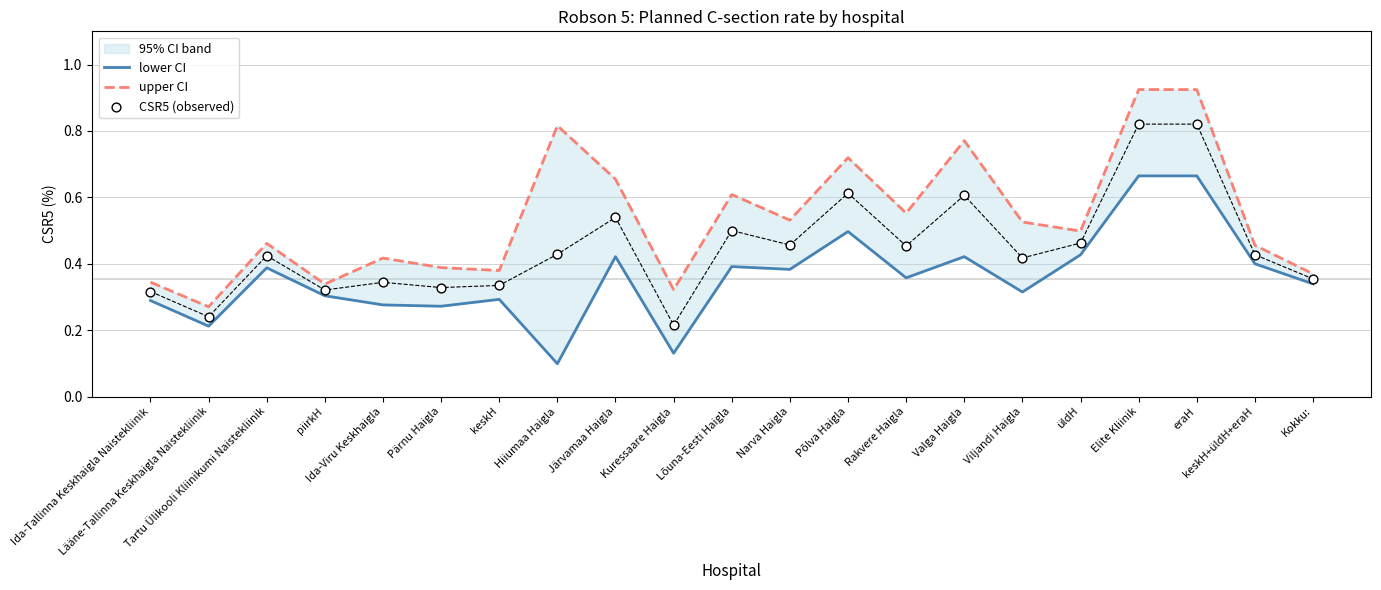

What is the total value across all series at üldH?

1.4